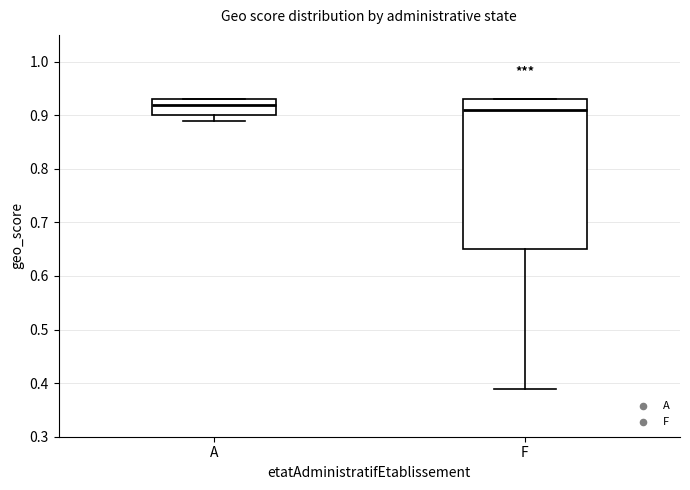

Reading left to right, transcribe this box plot: for each box, give where its median line is, the range the box spans, and where its two whiskers end, as read against the y-axis. The values are not printed on the chart, so give them approximately, as read against the axis.

A: median 0.92, box 0.90 to 0.93, whiskers 0.89 to 0.93
F: median 0.91, box 0.65 to 0.93, whiskers 0.39 to 0.93